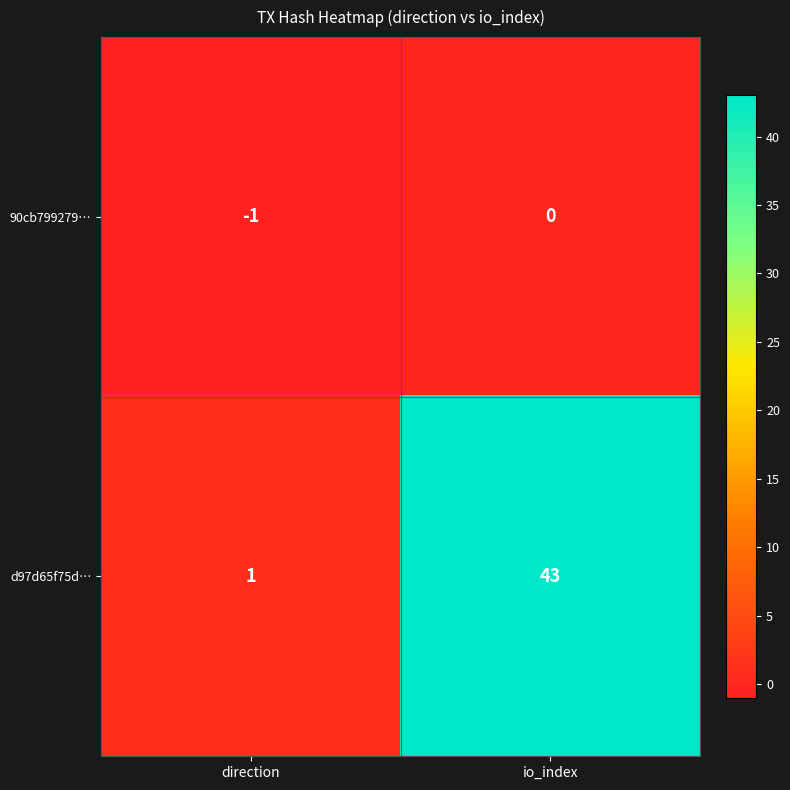

At which category is the sum across all series the highest?

io_index